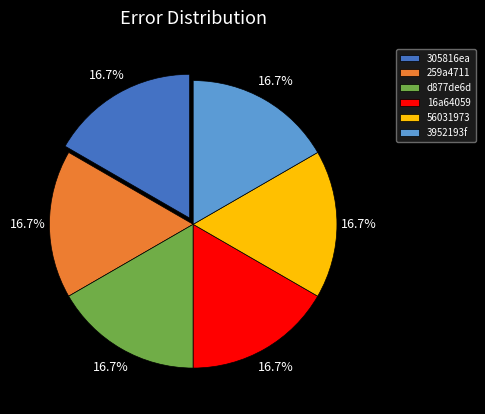

What portion of the pie excludes 259a4711?

83.3%